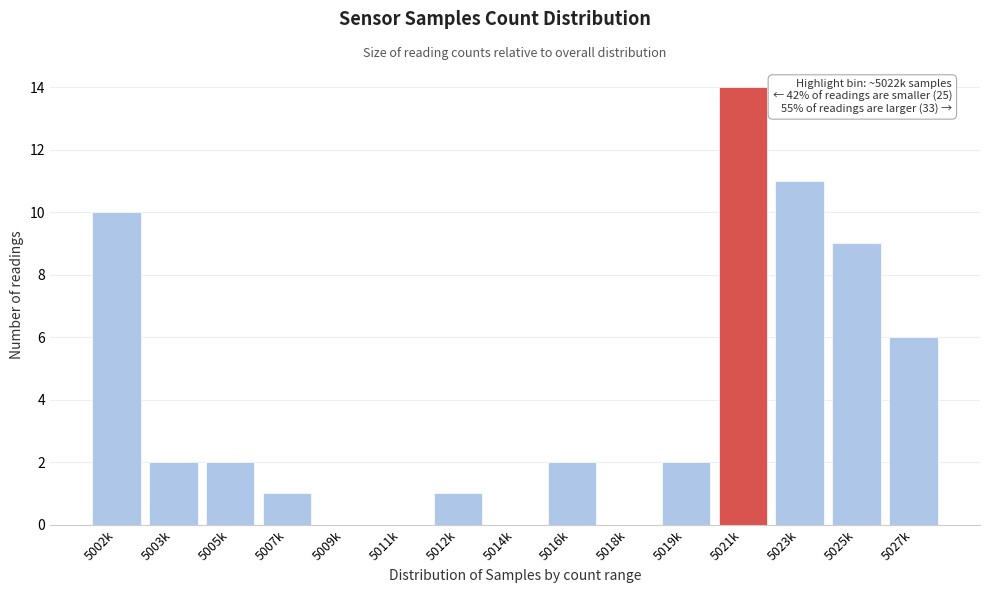

Reading left to right, list all the values displayed in this chart.

5002k=10	5003k=2	5005k=2	5007k=1	5009k=0	5011k=0	5012k=1	5014k=0	5016k=2	5018k=0	5019k=2	5021k=14	5023k=11	5025k=9	5027k=6